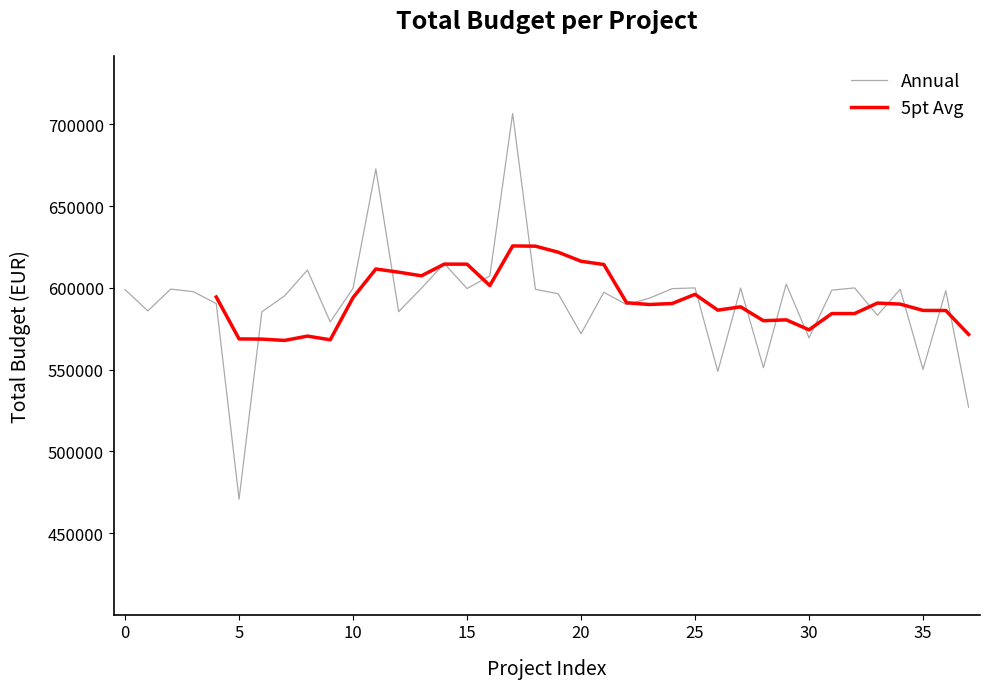

What is the lowest value of the Annual series?

470675